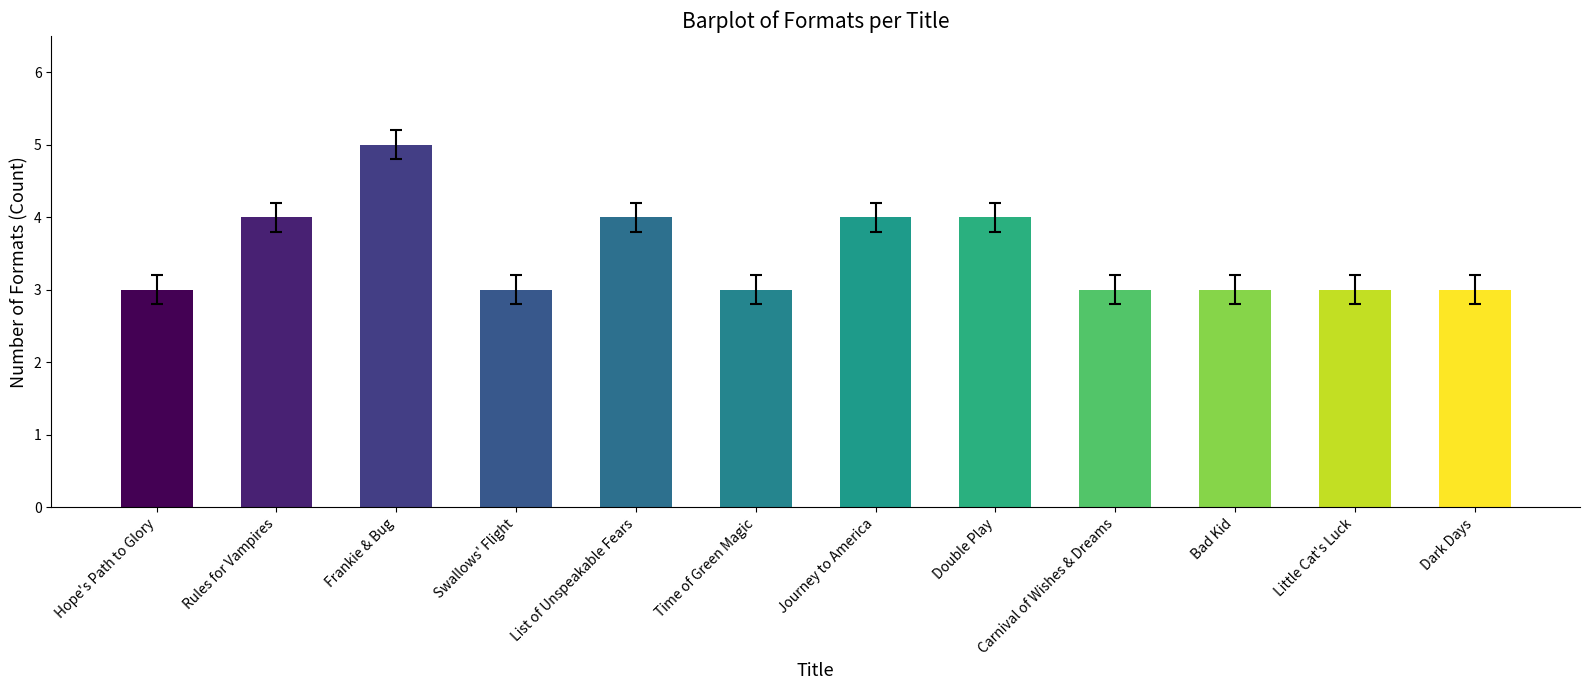

What is the difference between the second highest and second lowest values?

1